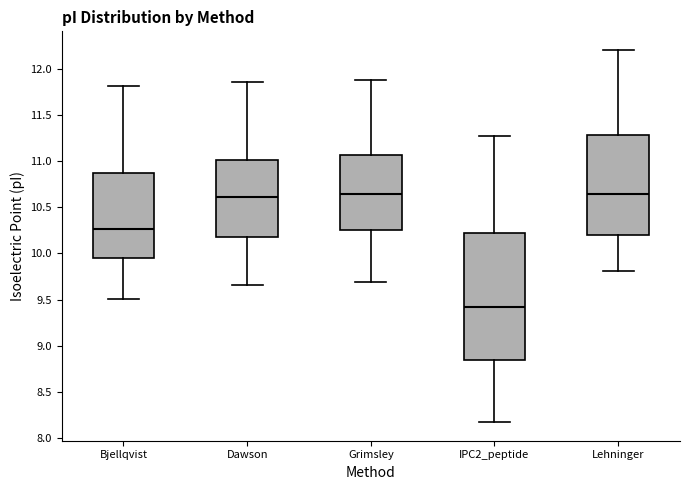

Reading left to right, read every box against the y-axis: the position of its median line, the range the box covers, and the ends of its whiskers. The values are not printed on the chart, so give them approximately, as read against the axis.

Bjellqvist: median 10.25, box 9.95 to 10.90, whiskers 9.50 to 11.80
Dawson: median 10.60, box 10.20 to 11.00, whiskers 9.65 to 11.85
Grimsley: median 10.65, box 10.25 to 11.05, whiskers 9.70 to 11.90
IPC2_peptide: median 9.40, box 8.85 to 10.25, whiskers 8.15 to 11.25
Lehninger: median 10.65, box 10.20 to 11.30, whiskers 9.80 to 12.20